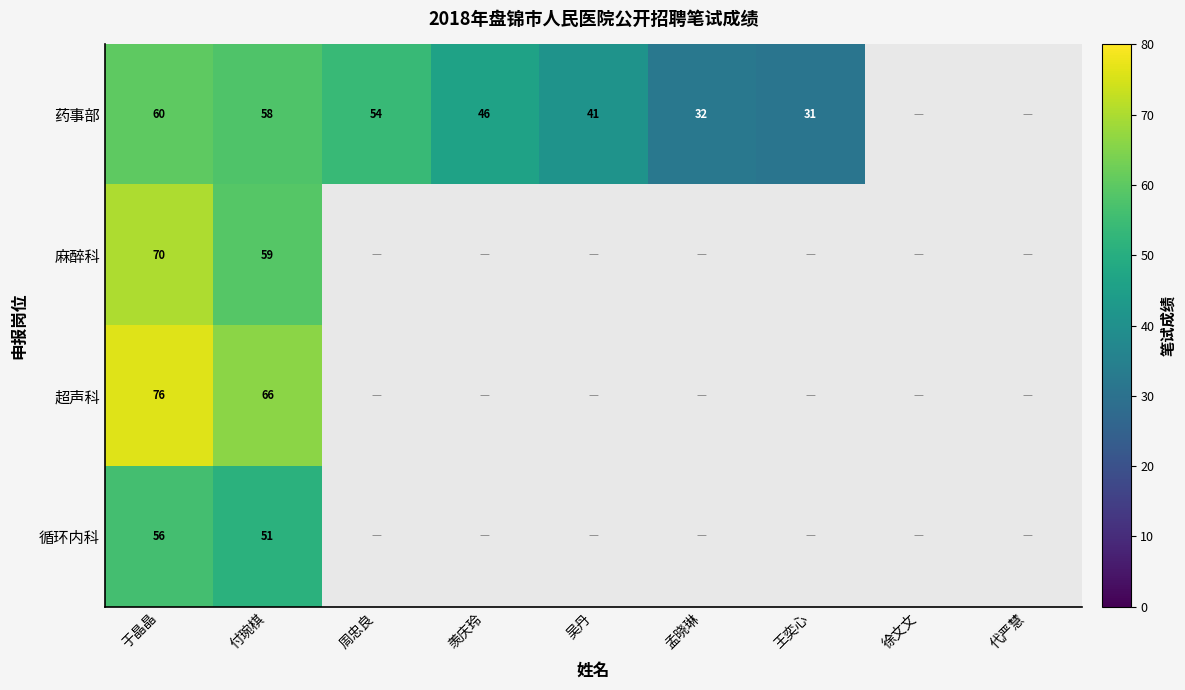

The value of 药事部 at 周忠良 is 27. True or false?

False